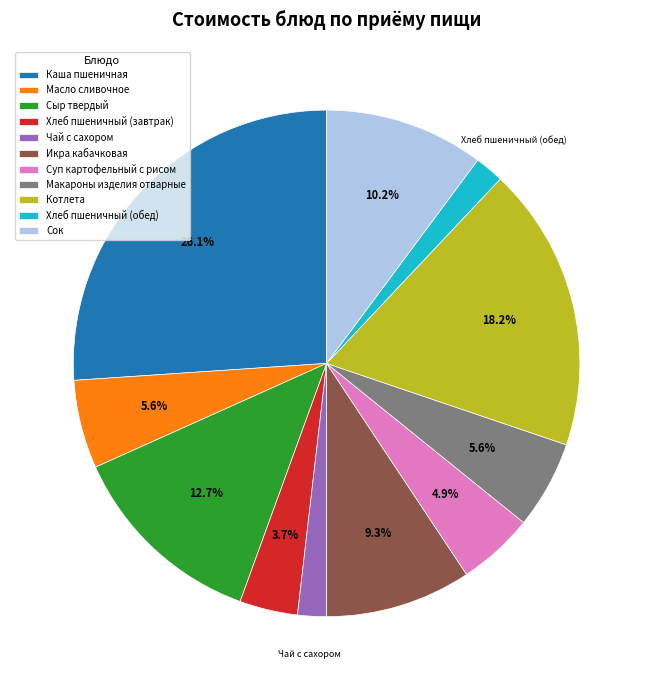

What is the largest slice in the pie chart?

Каша пшеничная